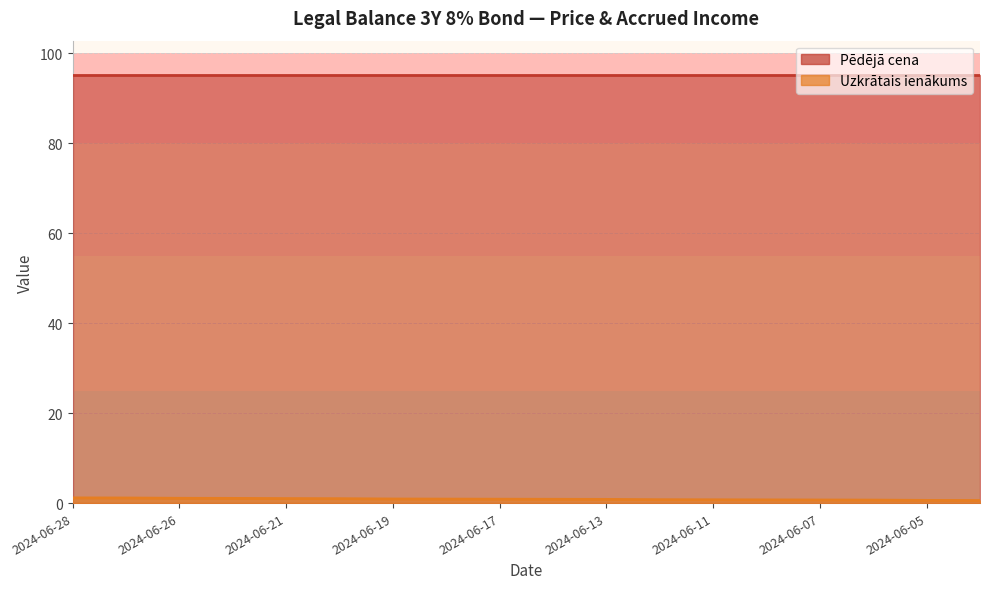

Where is the data nearest to the value 0?

2024-06-04